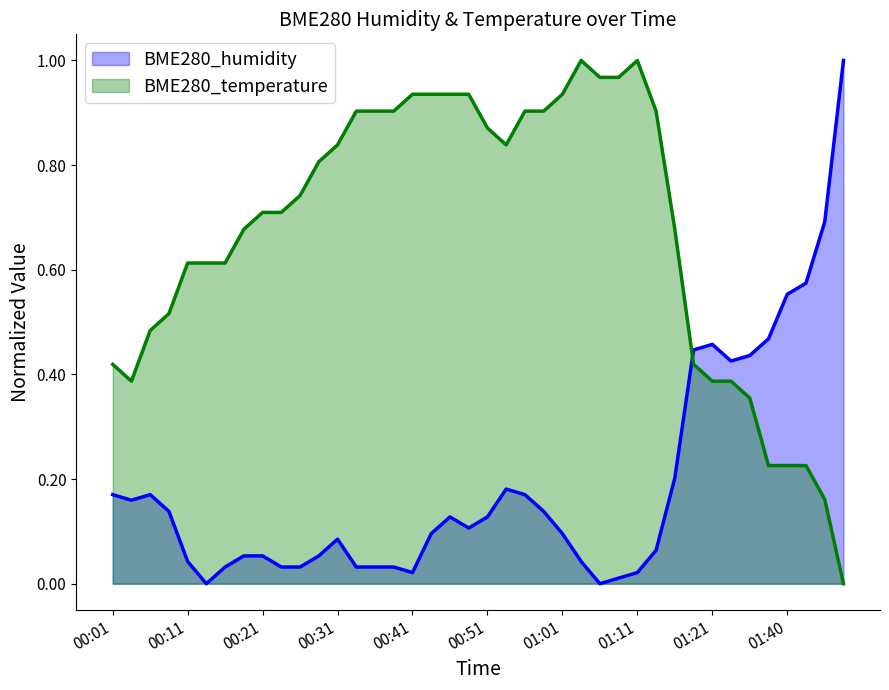

Between 01:19 and 00:04, which is larger?

01:19